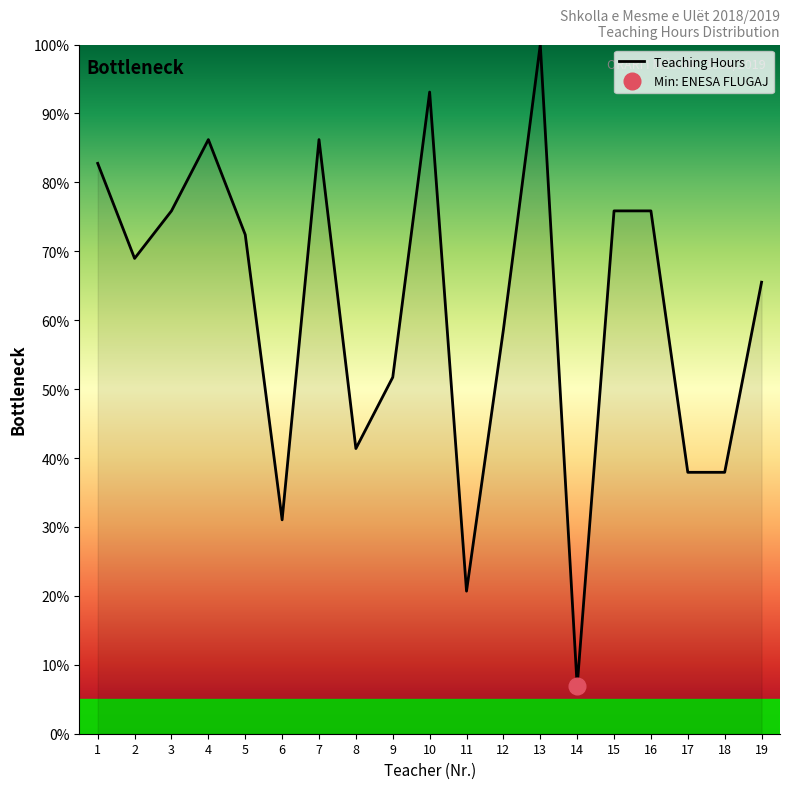

What is the maximum value for Teaching Hours?

100.0